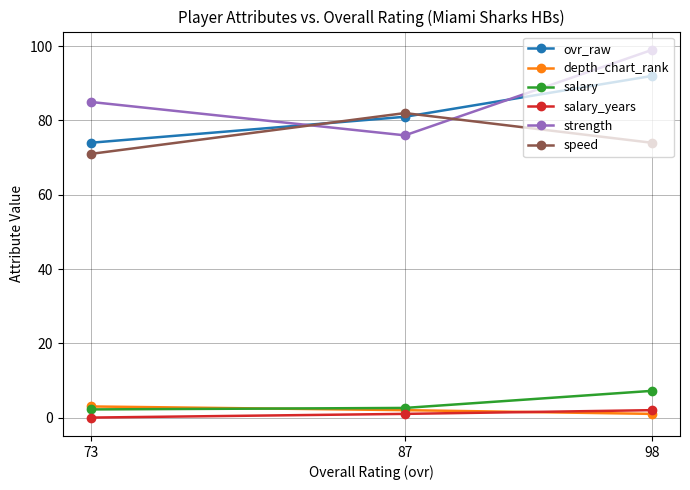

What is the sum of the ovr_raw values at 73 and 87?

155.0